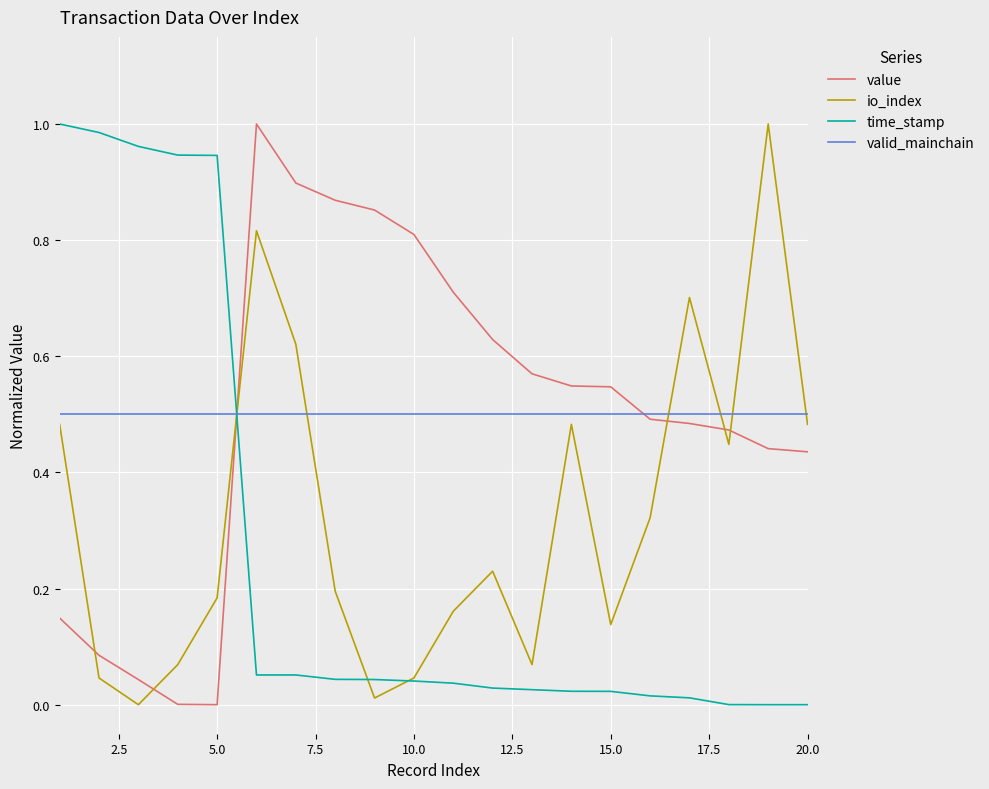

How many lines are shown in the chart?

4